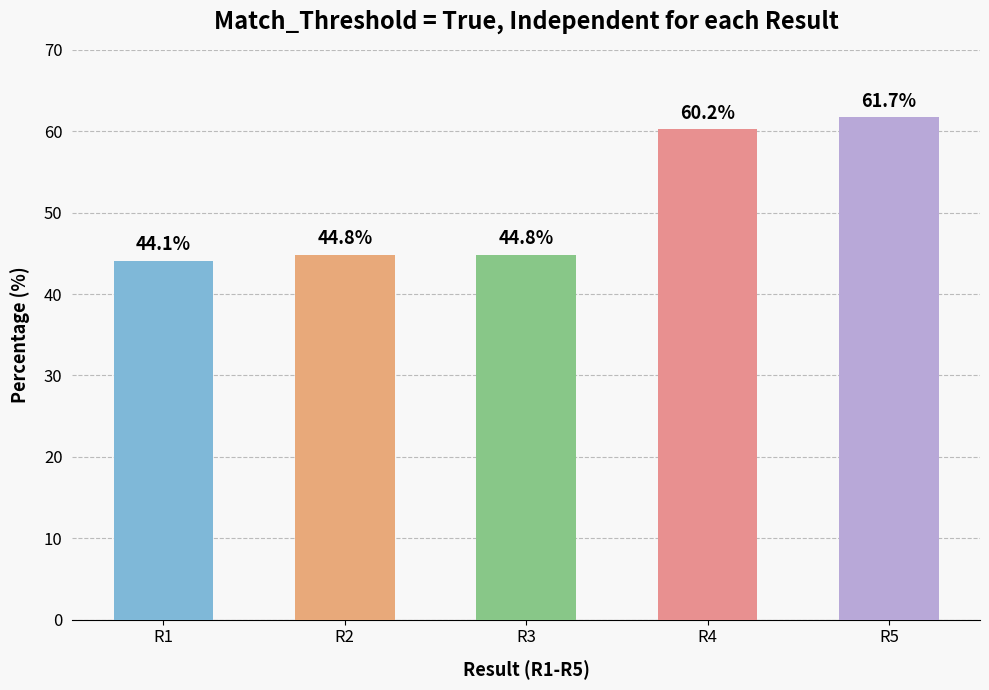

What value does the data have at R2?

44.8